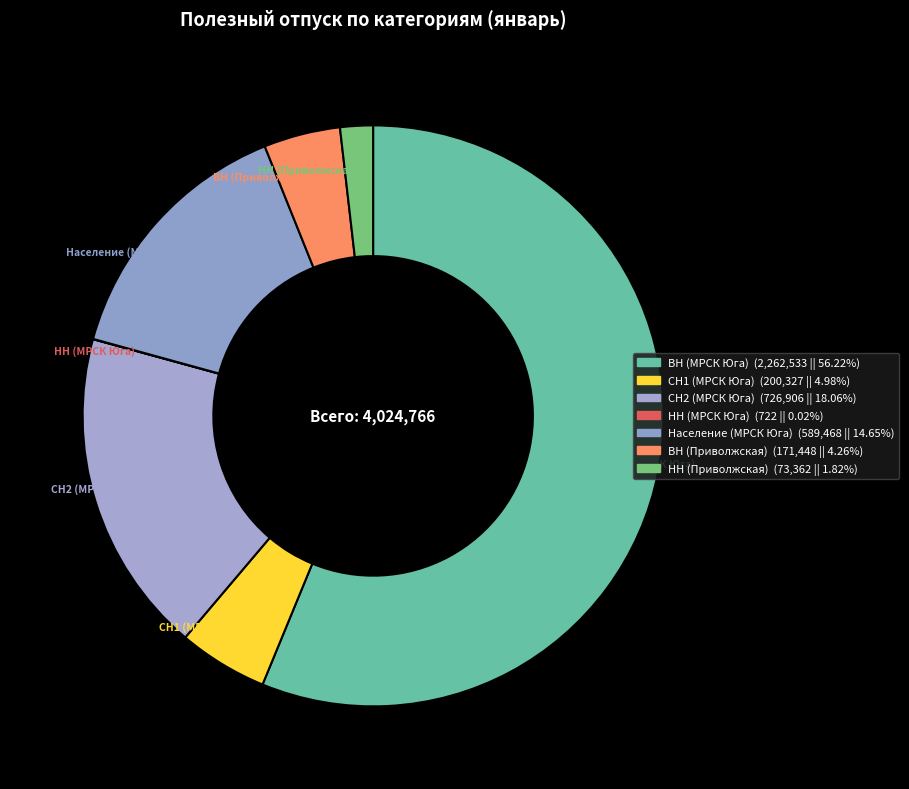

Which category accounts for the majority?

ВН (МРСК Юга)